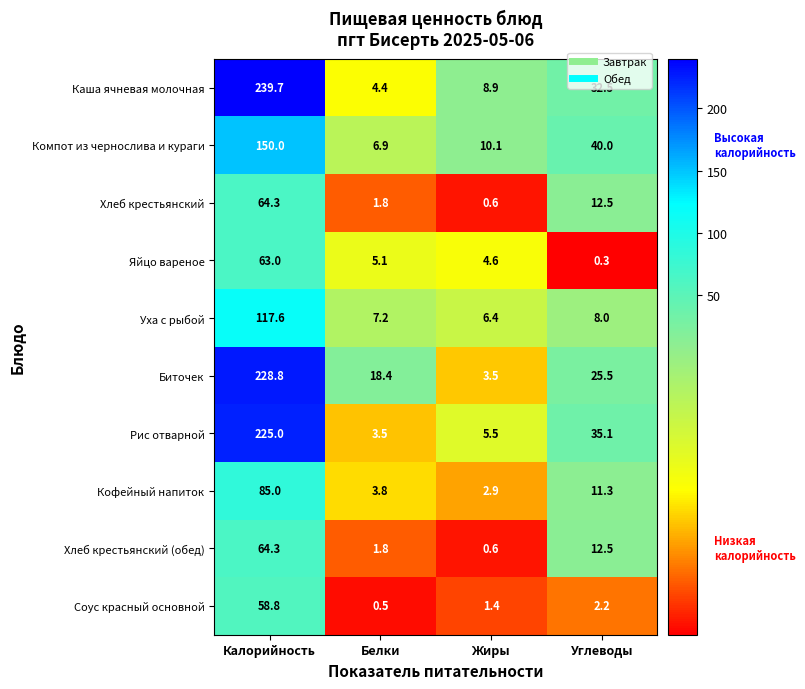

What is the spread (max minus min) of values at Белки?

17.9